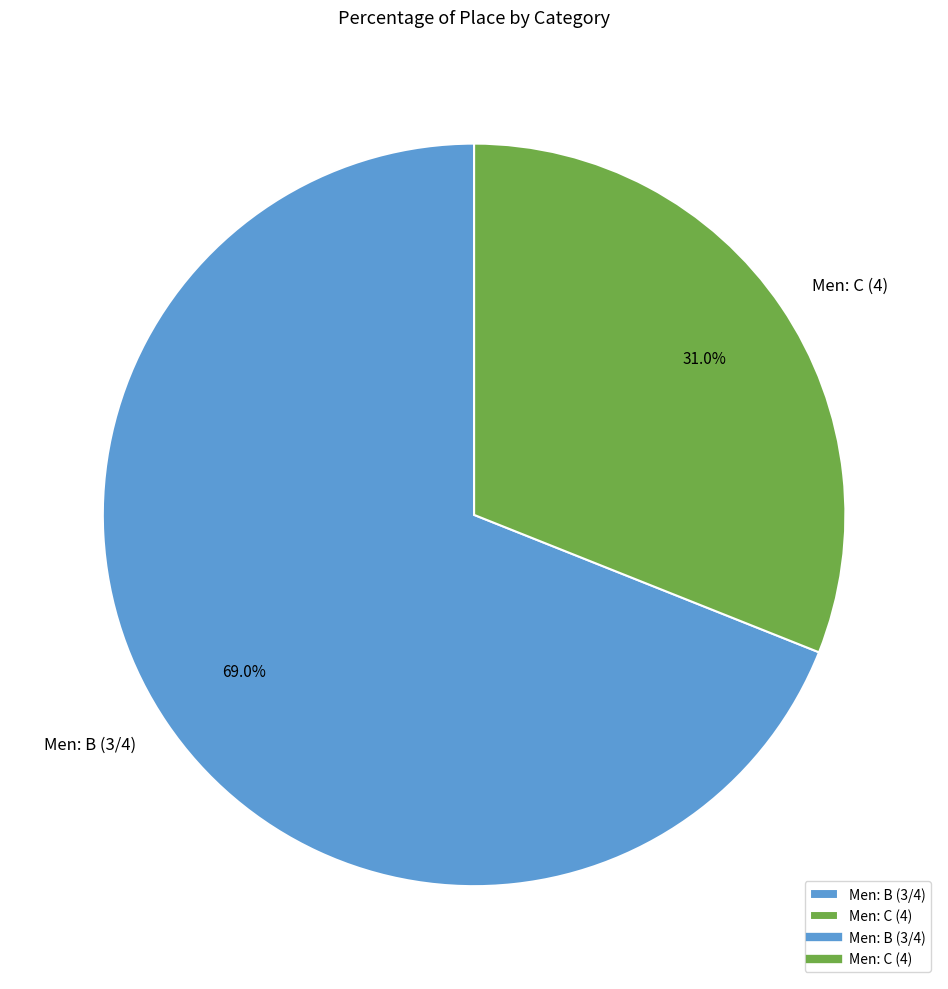

Which category has the smallest portion of the pie?

Men: C (4)